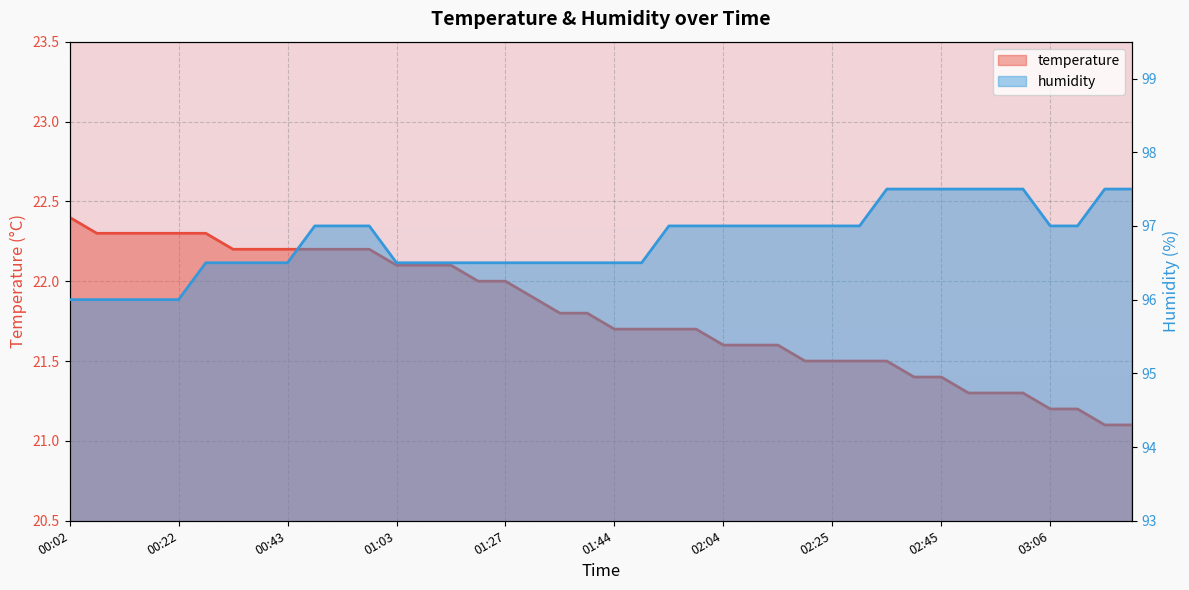

Which has a higher value, 01:27 or 00:53?

00:53